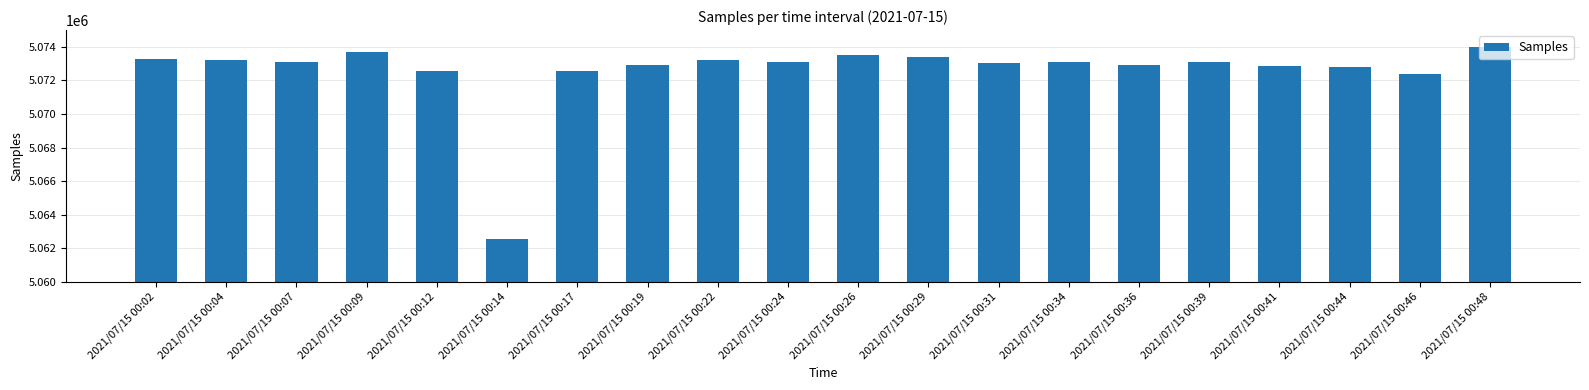

What is the ratio of the value at 2021/07/15 00:17 to the value at 2021/07/15 00:02?

1.0